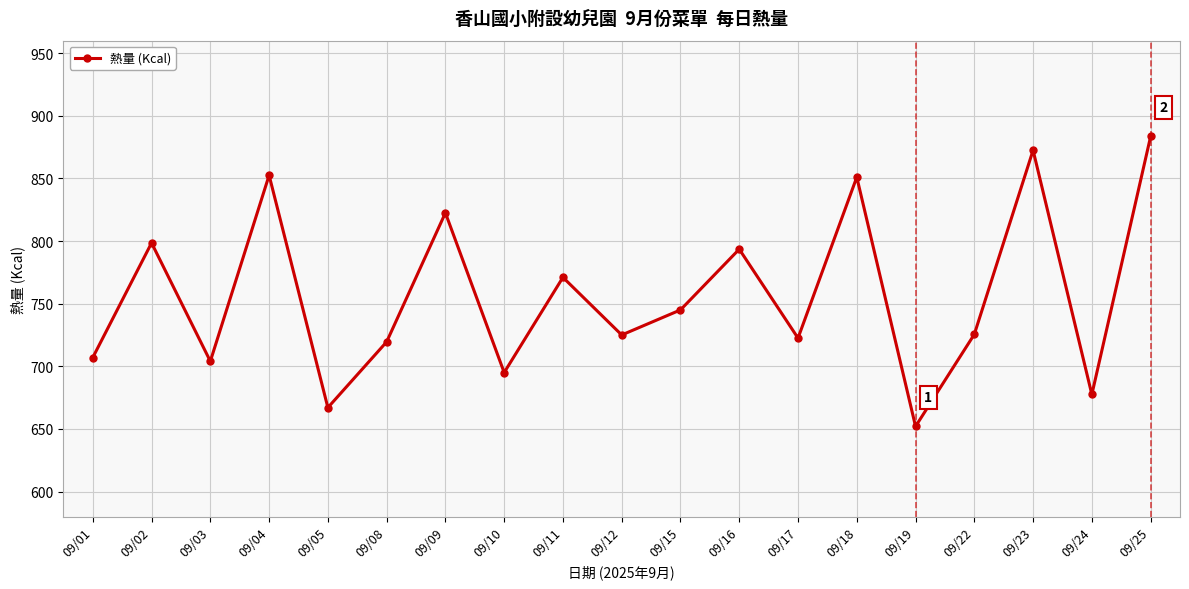

True or false: the data shows 704.0 at 09/03.

True